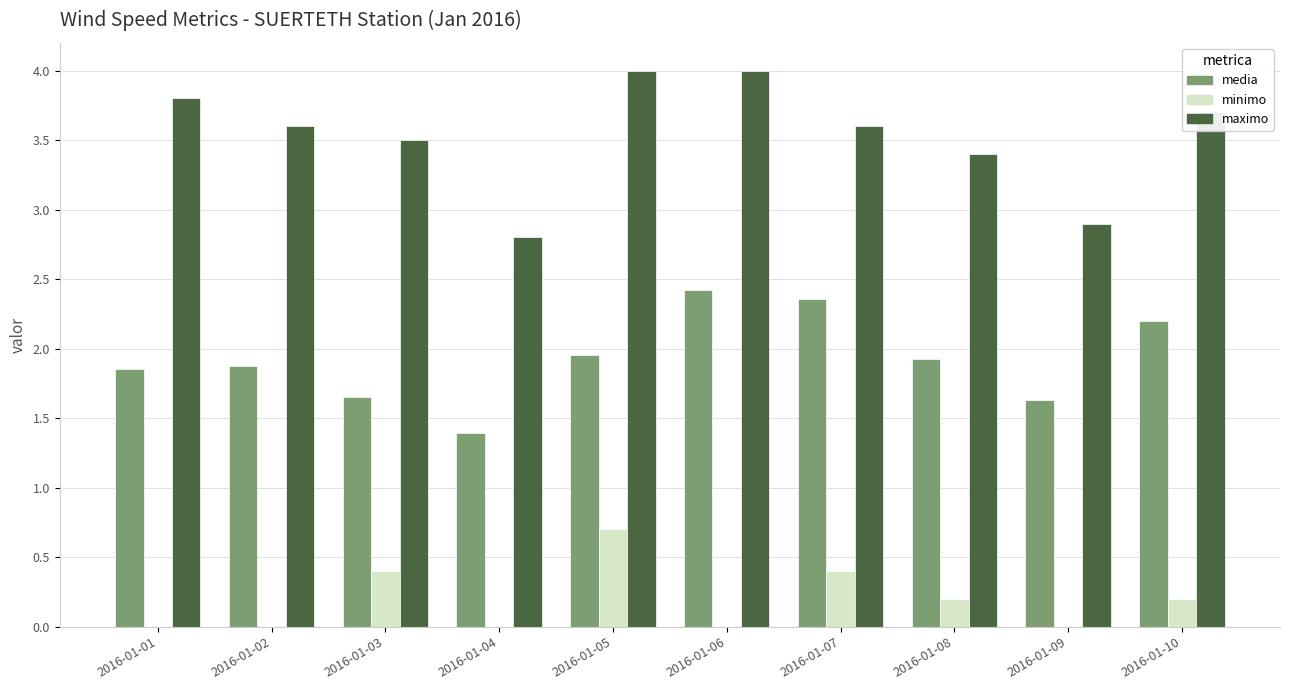

Which category has the highest value in the minimo series?

2016-01-05